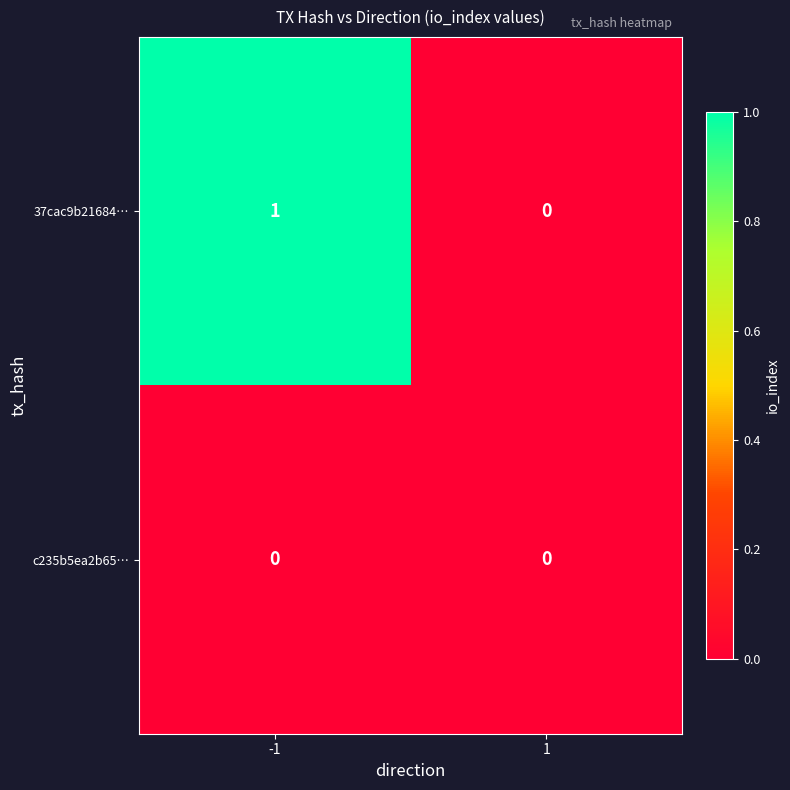

The c235b5ea2b65… series shows 0 at -1. True or false?

True